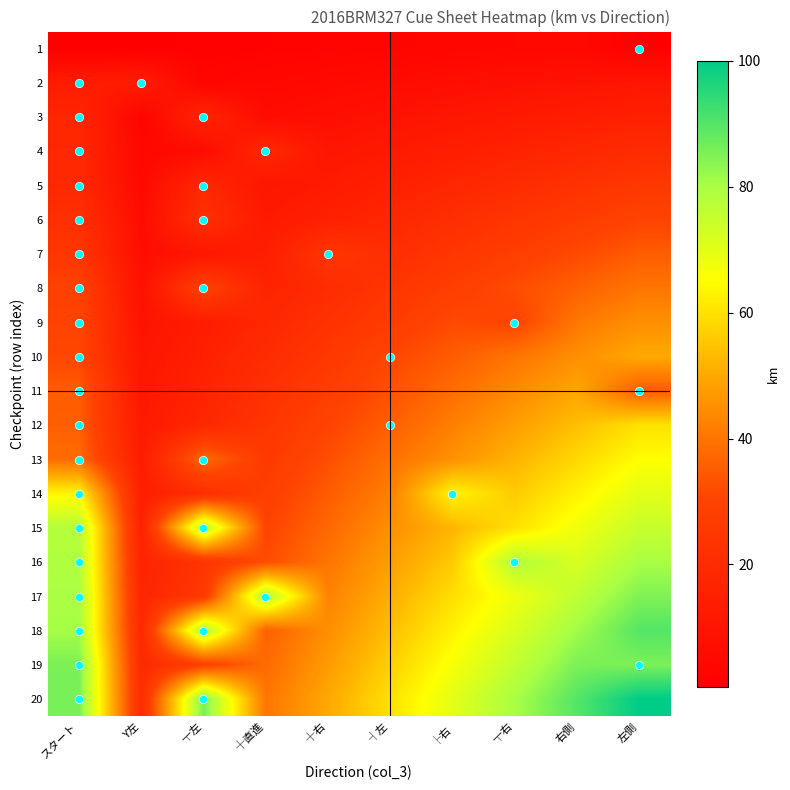

How many data points does each series have?

10